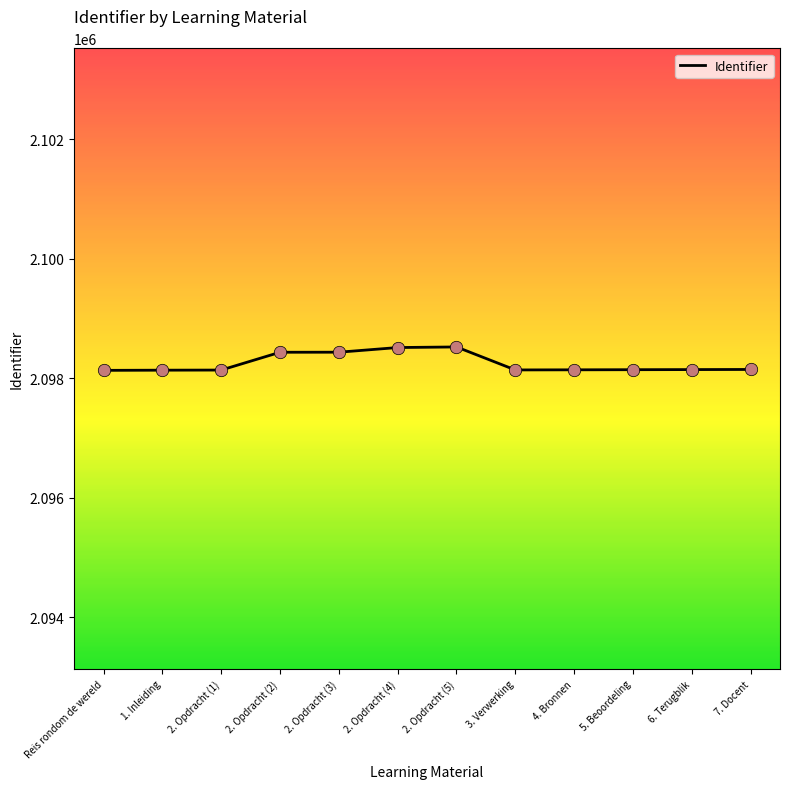

What is the change in value from 2. Opdracht (4) to 3. Verwerking?

-375